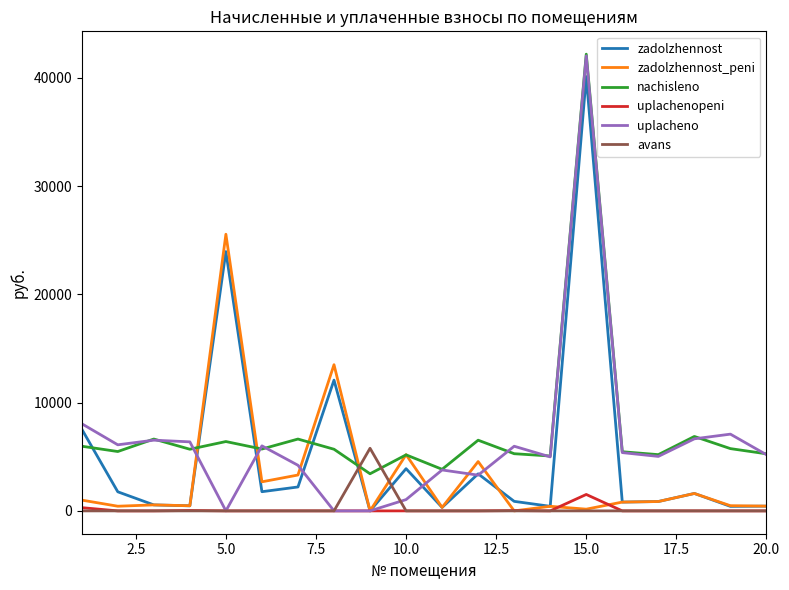

What is the sum of all zadolzhennost_peni values?

62342.8